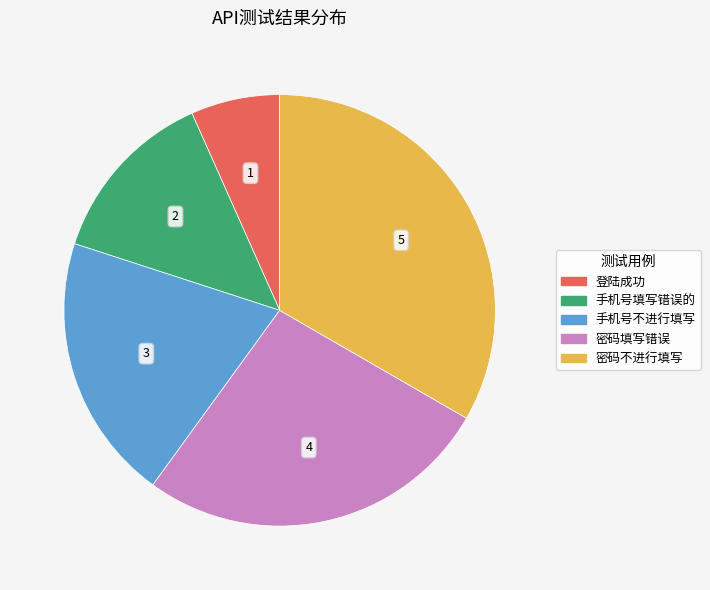

Combined, do 密码填写错误 and 登陆成功 account for over 50%?

No